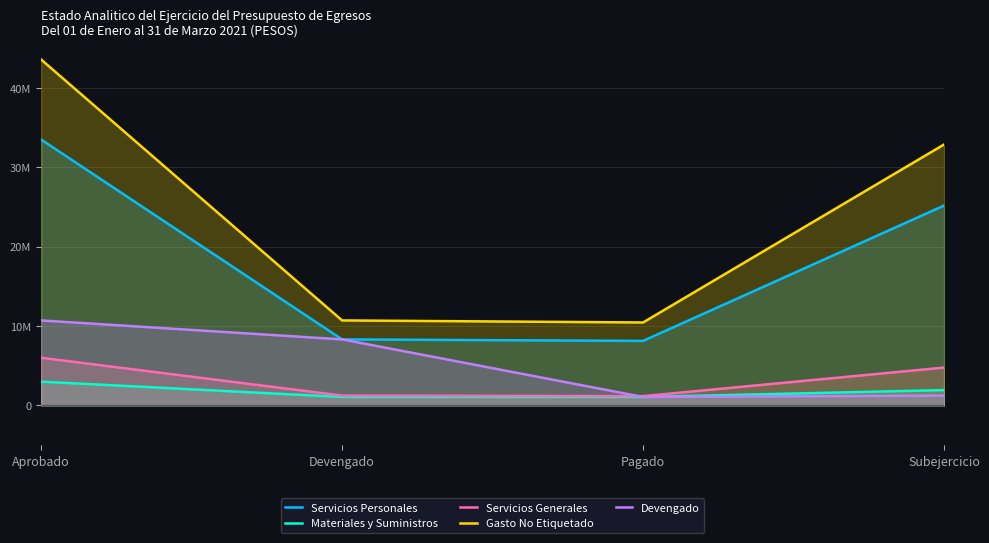

What is the minimum value for Servicios Generales?

1168928.5